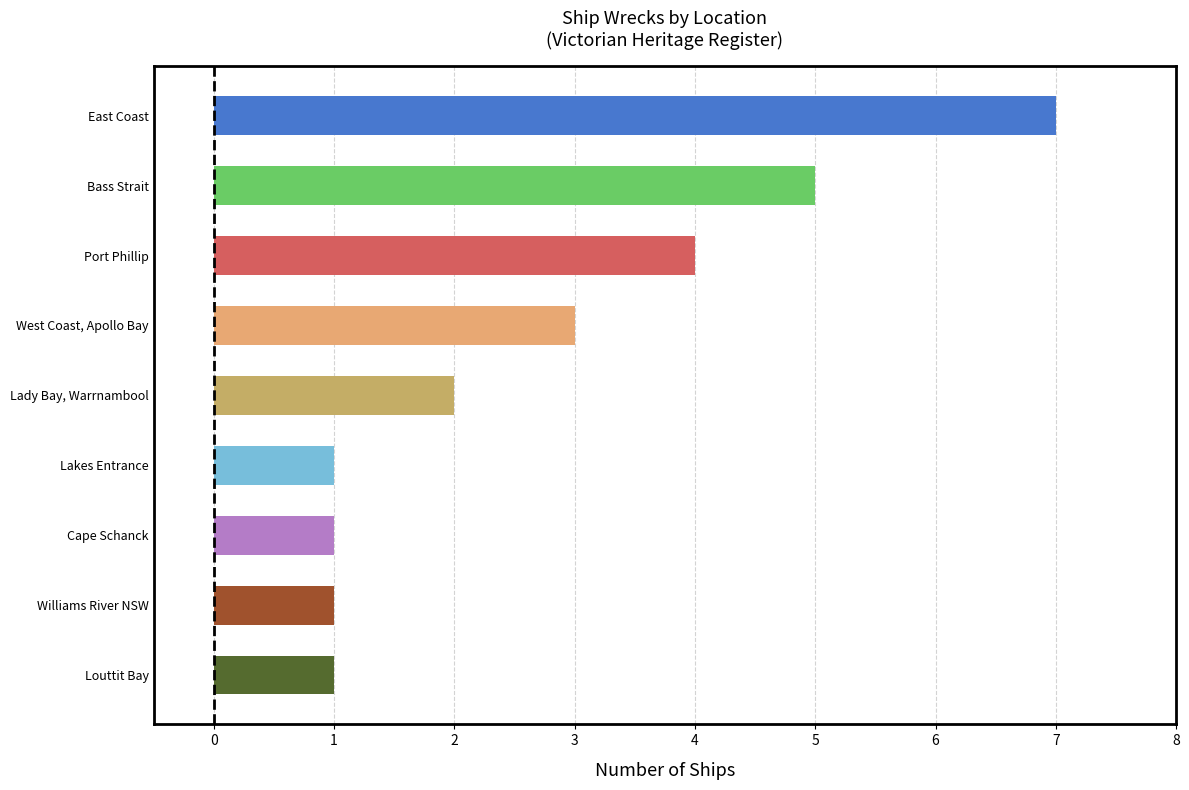

Reading top to bottom, transcribe all the data shown in this chart.

7	5	4	3	2	1	1	1	1